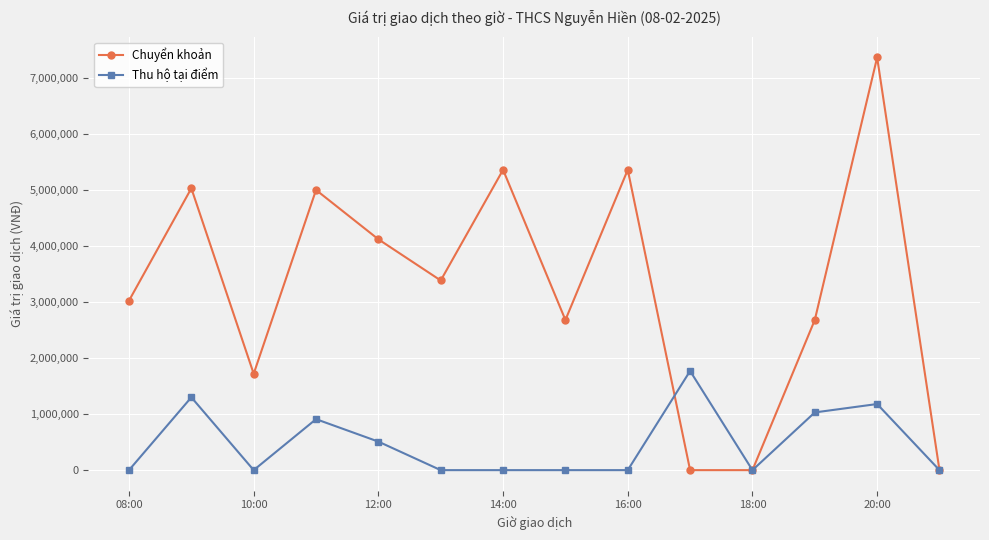

At how many categories does at least one series exceed 232784?

12